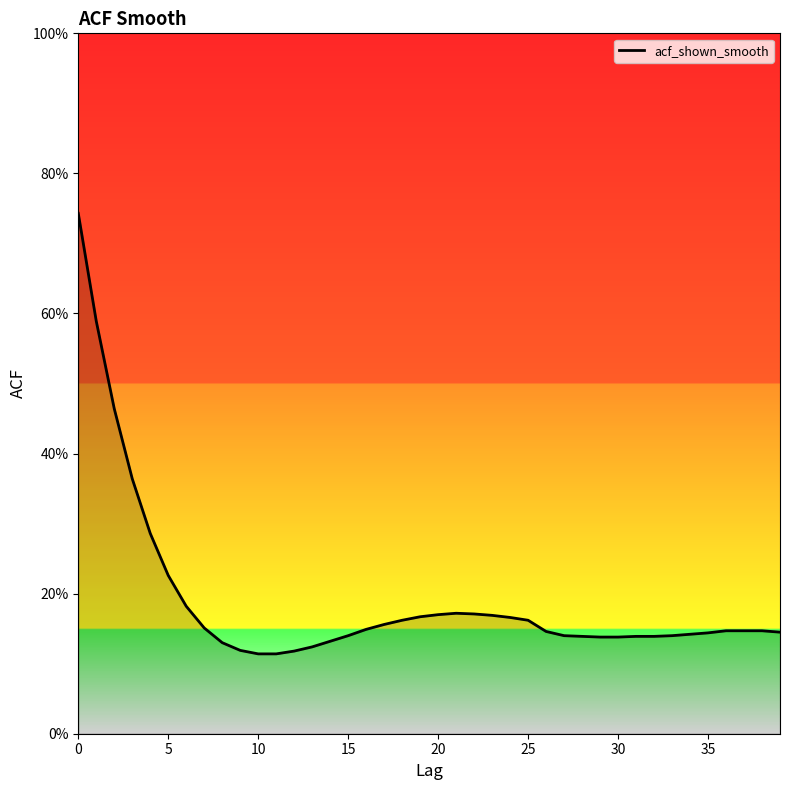

Reading left to right, list all the values displayed in this chart.

0.7	0.6	0.5	0.4	0.3	0.2	0.2	0.2	0.1	0.1	0.1	0.1	0.1	0.1	0.1	0.1	0.1	0.2	0.2	0.2	0.2	0.2	0.2	0.2	0.2	0.2	0.1	0.1	0.1	0.1	0.1	0.1	0.1	0.1	0.1	0.1	0.1	0.1	0.1	0.1